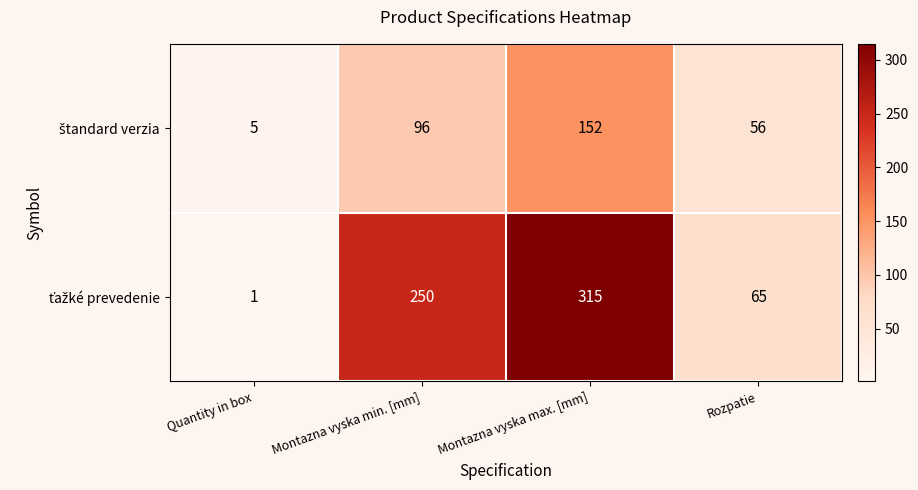

Which category has the highest value across all series?

Montazna vyska max. [mm]